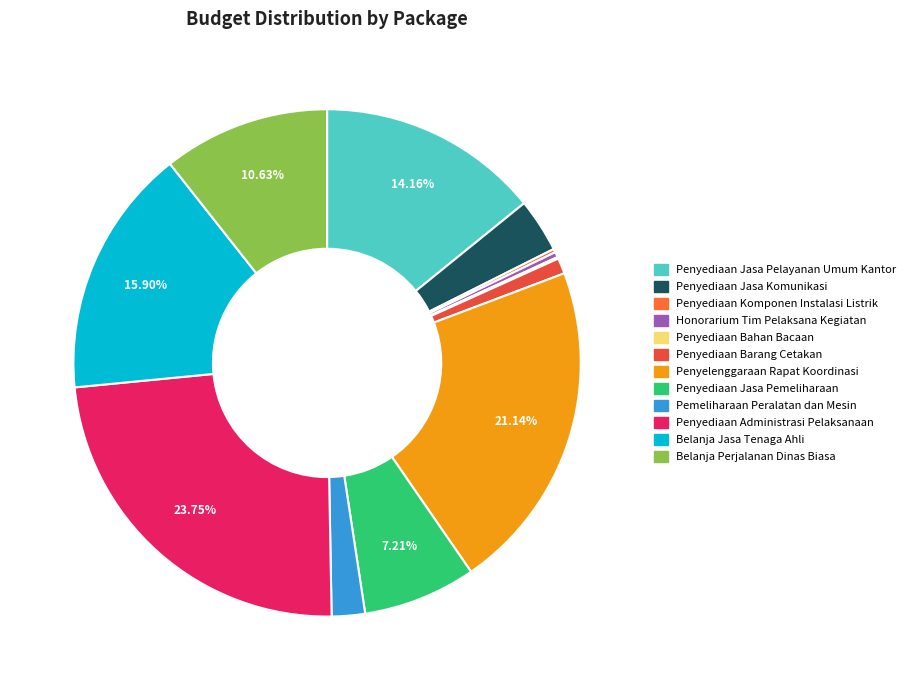

Which slice is the largest?

Penyediaan Administrasi Pelaksanaan